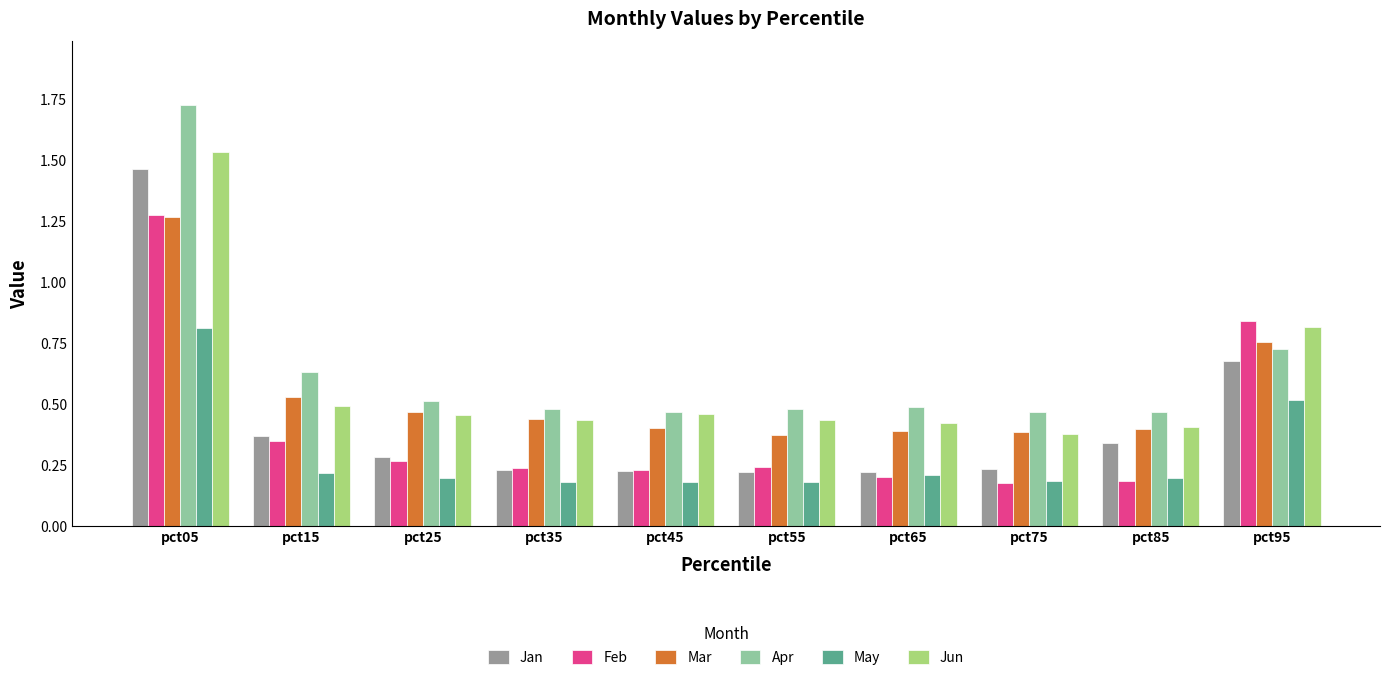

What is the total value across all series at pct05?

8.1